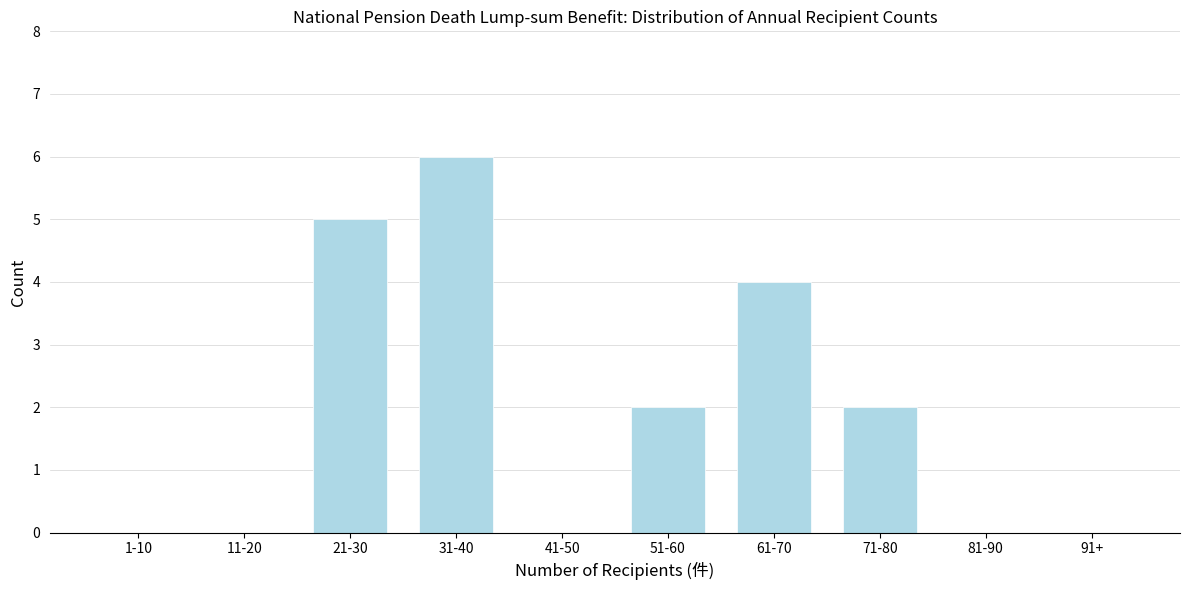

Reading left to right, extract all data points from this chart.

1-10=0	11-20=0	21-30=5	31-40=6	41-50=0	51-60=2	61-70=4	71-80=2	81-90=0	91+=0